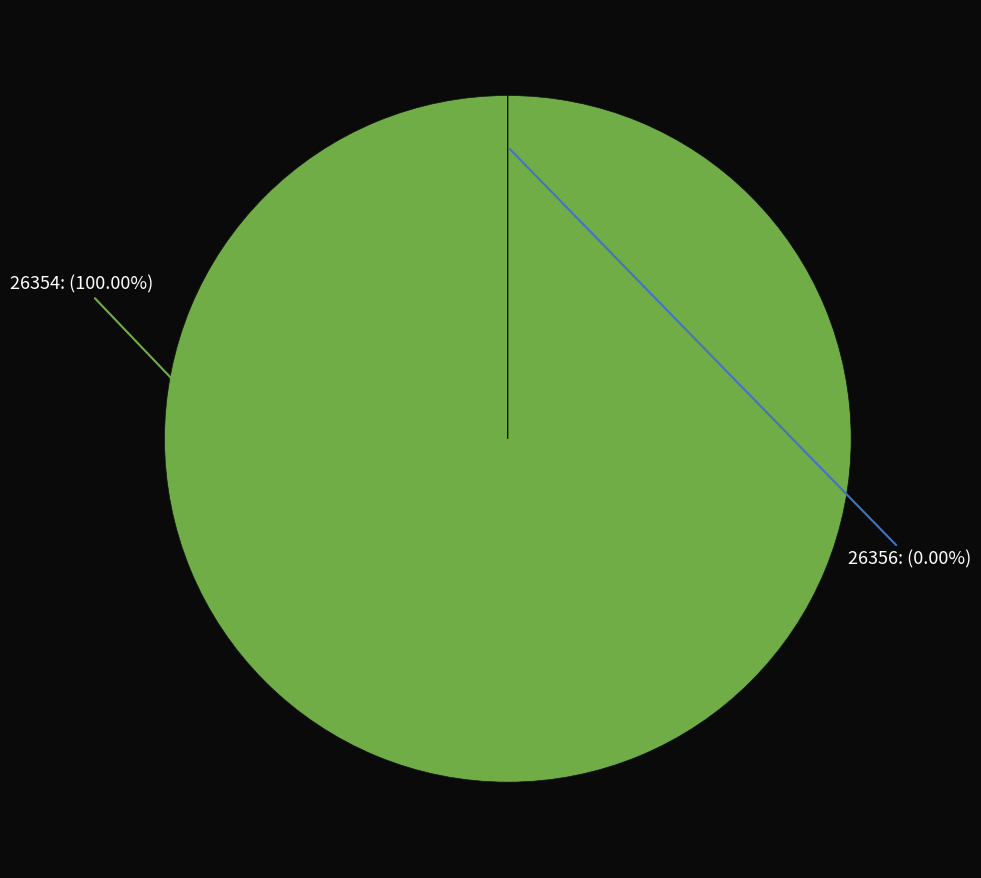

The 26354 slice represents 100% of the pie. True or false?

True